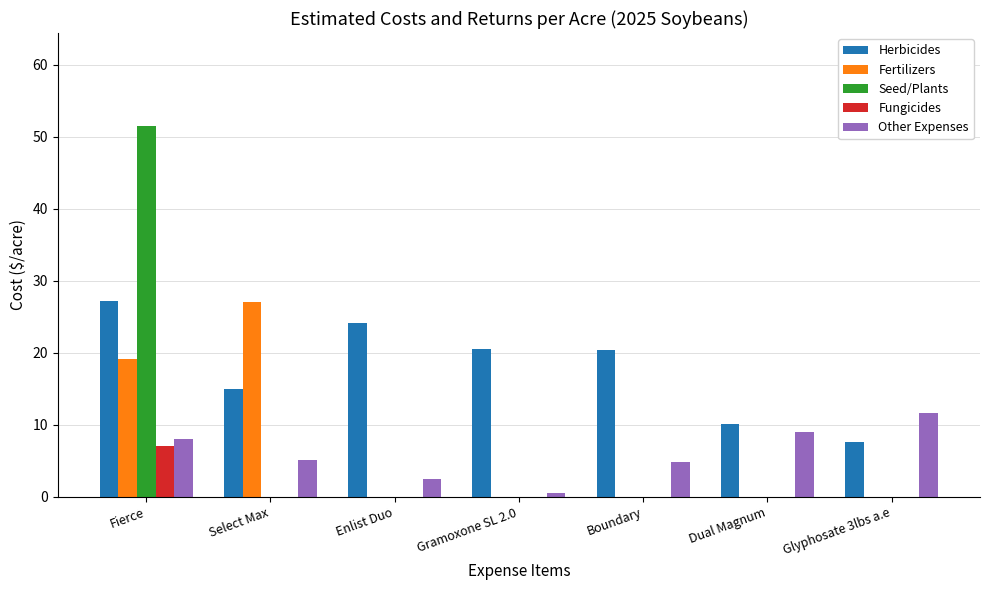

Which series changed the most between Select Max and Enlist Duo?

Fertilizers